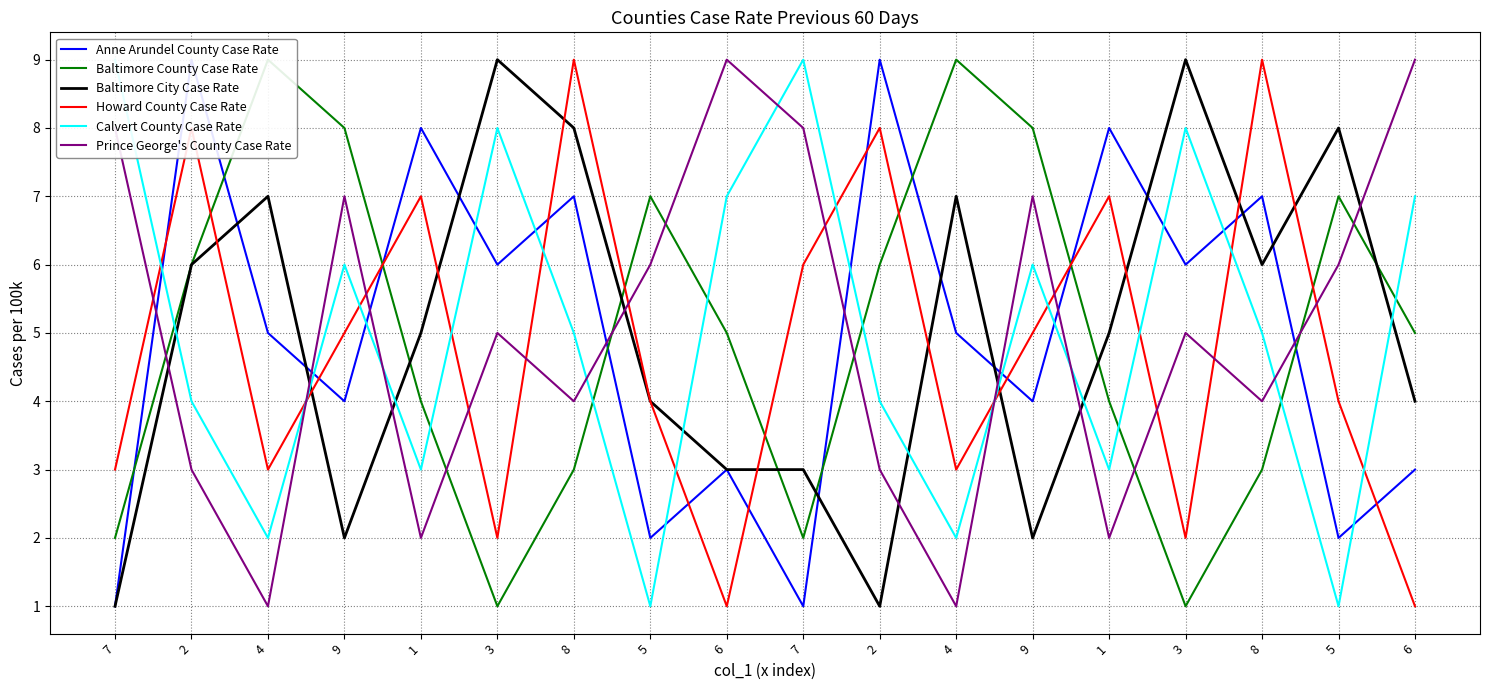

Rank the series by their maximum value, from lowest to highest.

Anne Arundel County Case Rate, Baltimore County Case Rate, Baltimore City Case Rate, Howard County Case Rate, Calvert County Case Rate, Prince George's County Case Rate